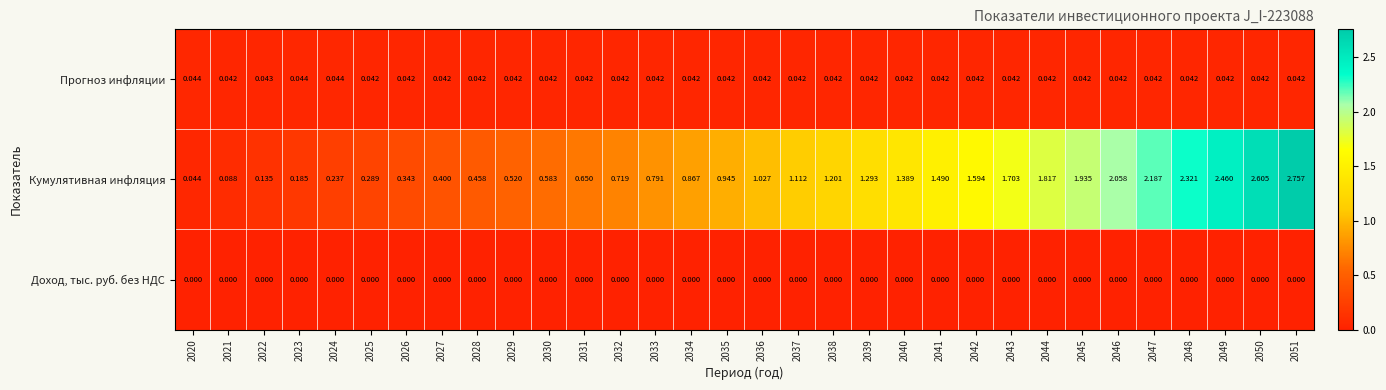

How many series are shown in this chart?

3